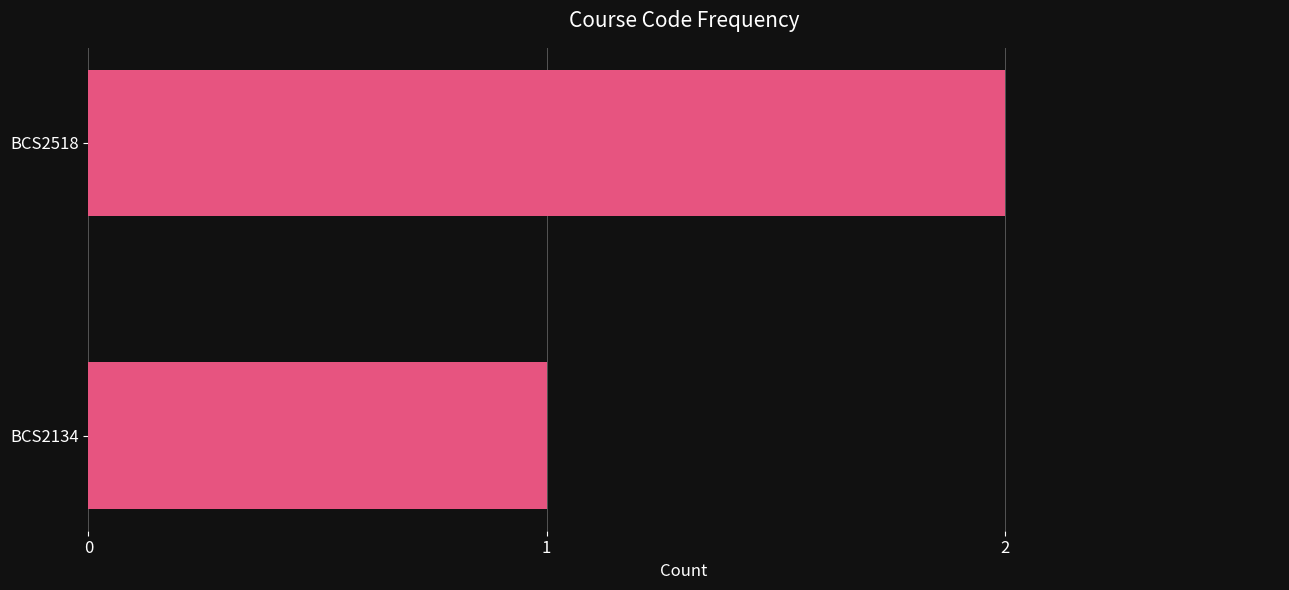

The value at BCS2518 is 1. True or false?

False